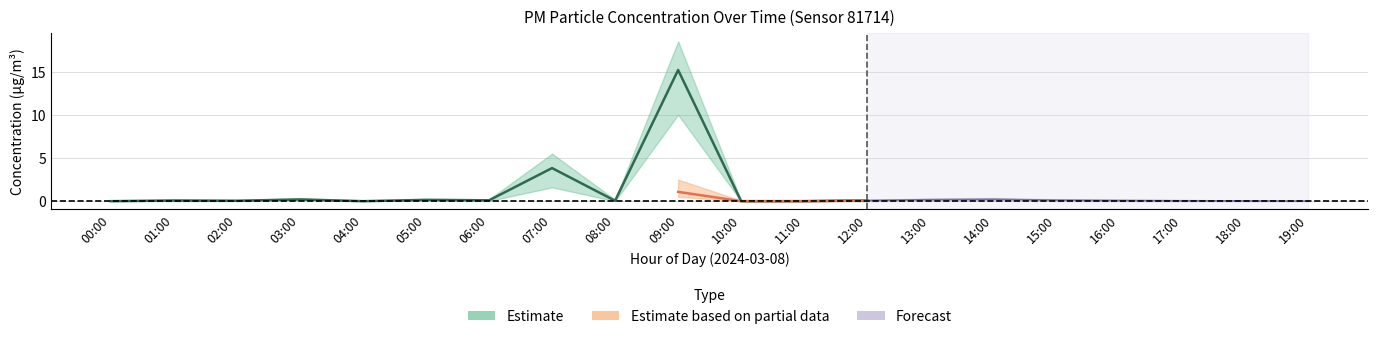

How many interior local valleys does the P1_lower series have?

3